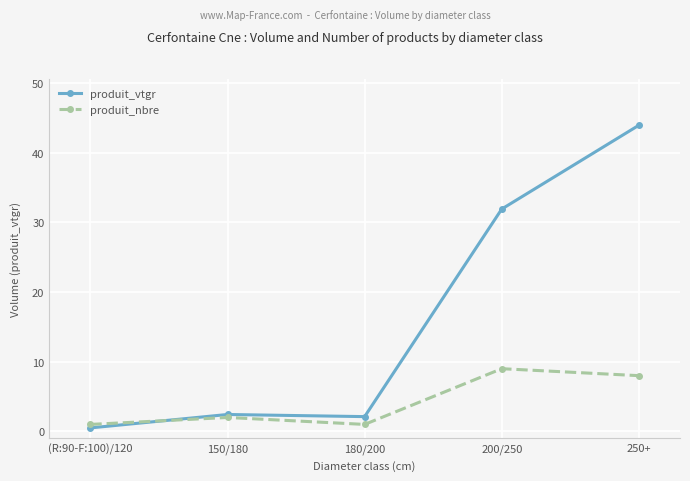

What is the spread (max minus min) of values at (R:90-F:100)/120?

0.5